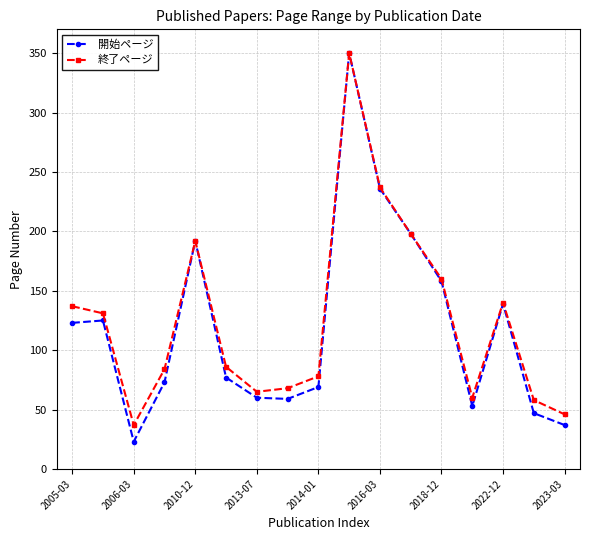

Which series has the largest range (max minus min)?

開始ページ